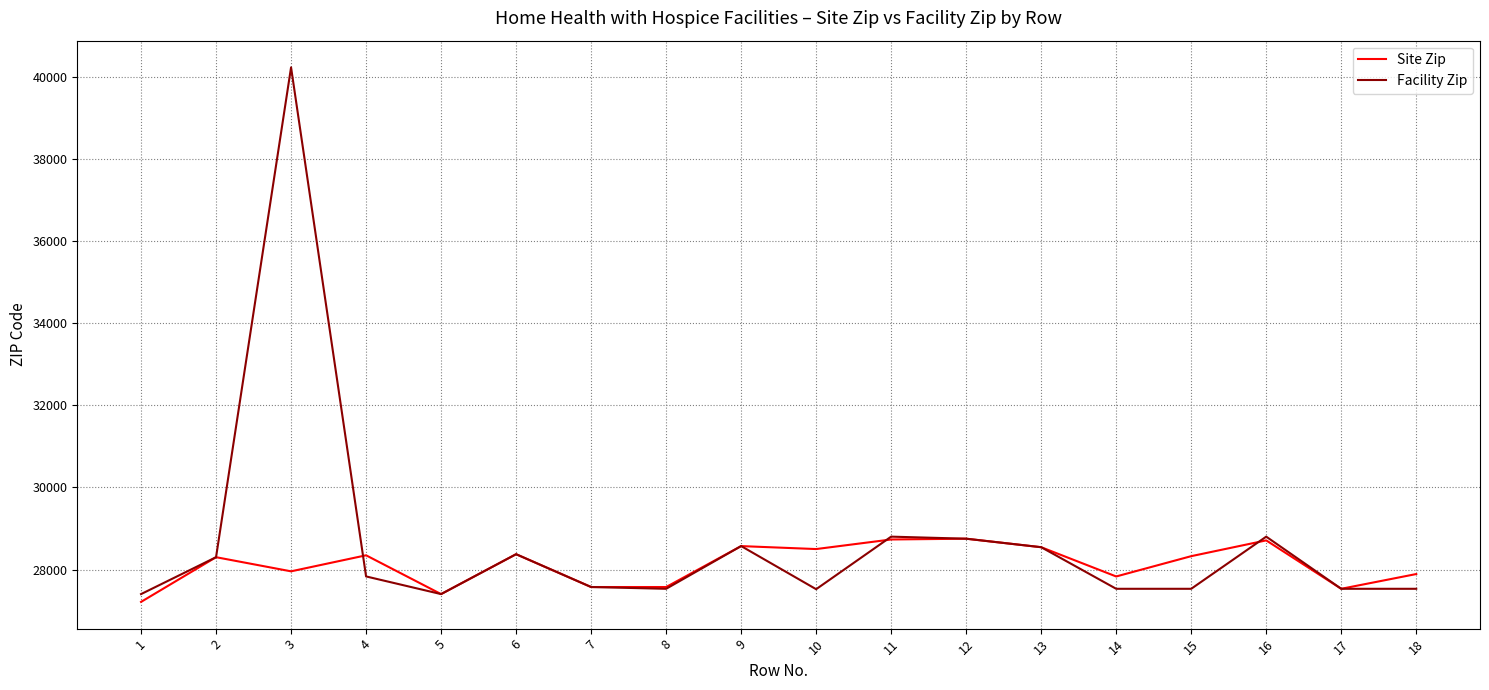

The value of Facility Zip at 4 is 43345. True or false?

False